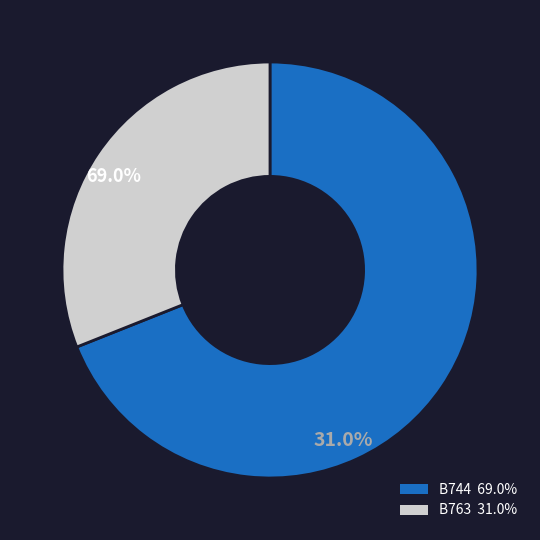

What percentage is the B744 slice, to the nearest percent?

69%